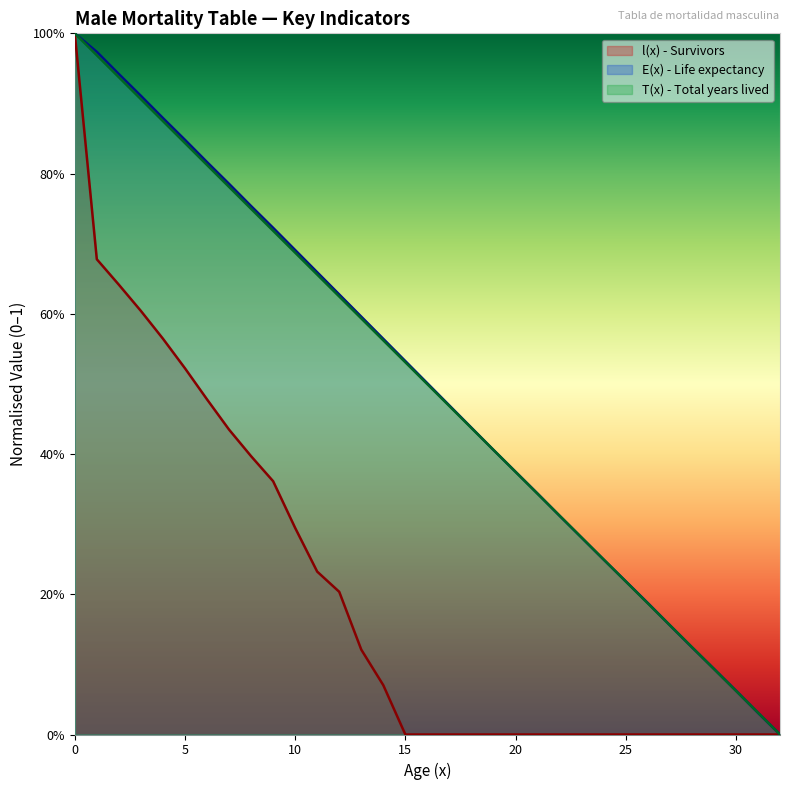

Rank the series at 8 from highest to lowest value.

E(x) - Life expectancy, T(x) - Total years lived, l(x) - Survivors